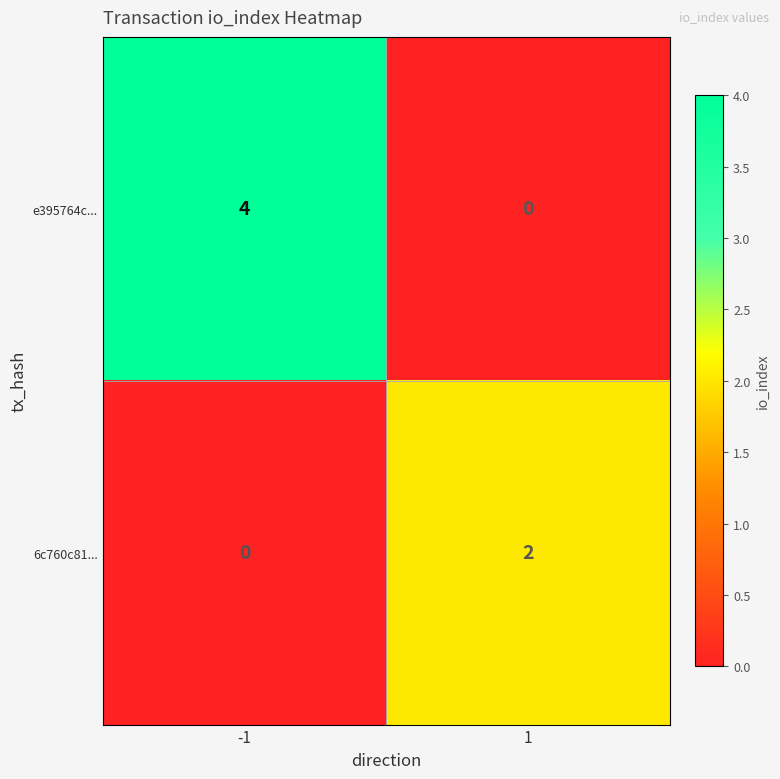

What is the sum of all e395764c... values?

4